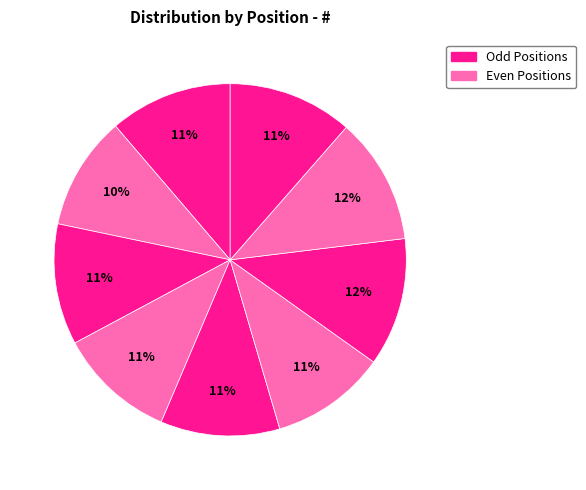

How many slices are in this pie chart?

9